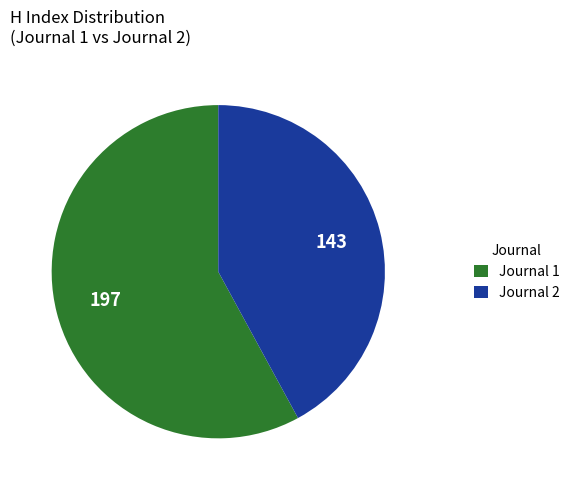

Which has a higher value, Journal 2 or Journal 1?

Journal 1